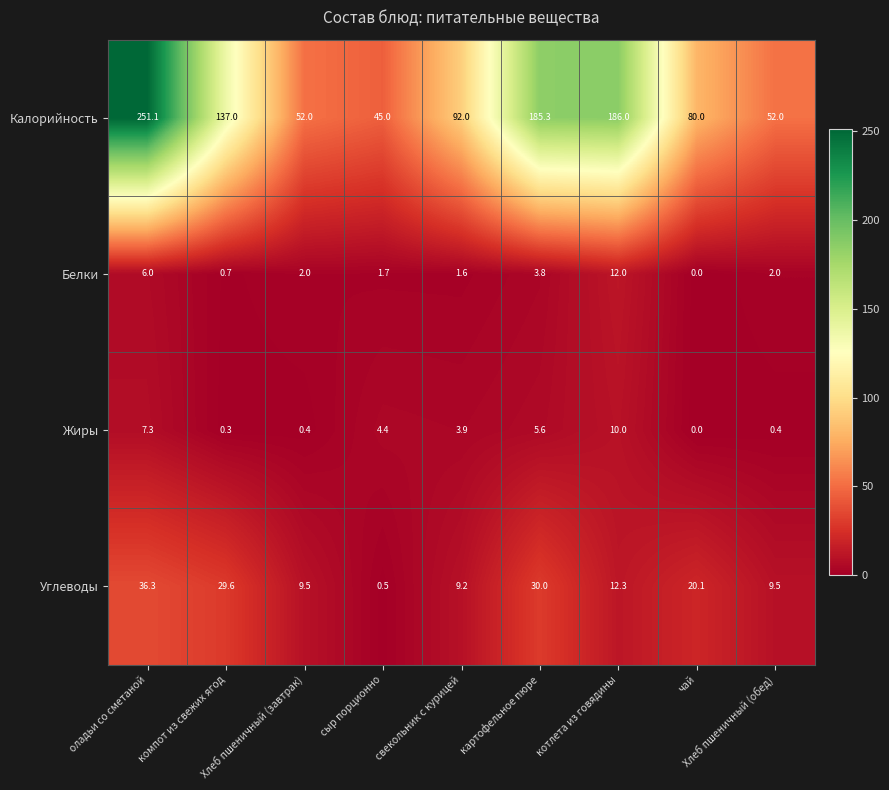

Which series has the largest range (max minus min)?

Калорийность